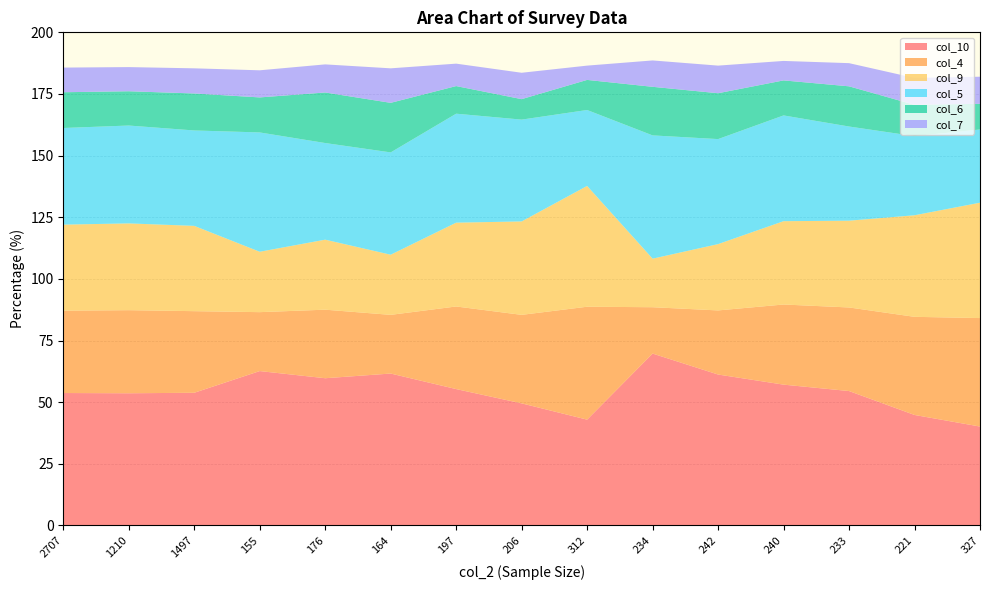

Reading left to right, extract all data points from this chart.

col_10: 53.7	53.6	53.8	62.6	59.7	61.6	55.3	49.5	42.9	69.7	61.2	57.1	54.5	44.8	40.1
col_4: 33.4	33.7	33.1	23.9	27.8	23.8	33.5	35.9	45.8	18.8	26.0	32.5	33.9	39.8	44.0
col_9: 34.9	35.2	34.6	24.5	28.4	24.4	34.0	37.9	49.0	19.7	26.9	33.8	35.2	41.2	46.8
col_5: 39.2	39.7	38.7	48.4	39.2	41.5	44.2	41.3	30.8	50.0	42.6	42.9	38.2	32.1	29.7
col_6: 14.5	13.9	15.0	14.2	20.5	20.1	11.2	8.3	12.2	19.7	18.6	14.2	16.3	12.7	10.4
col_7: 10.0	9.8	10.2	11.0	11.4	14.0	9.1	10.7	5.8	10.7	11.2	7.9	9.4	10.9	11.0